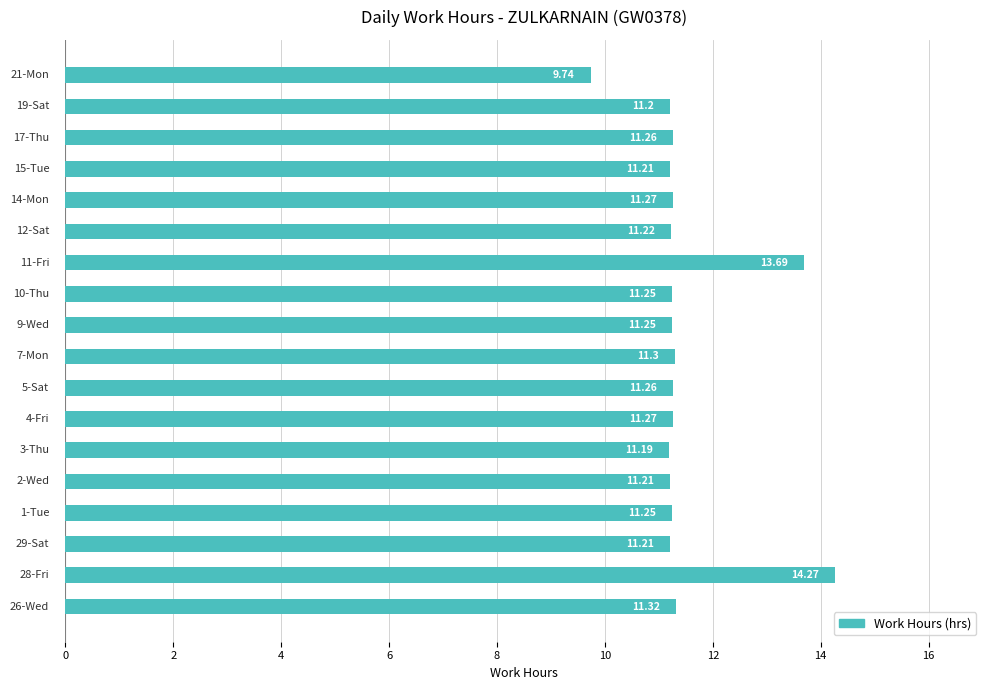

What is the greatest value displayed?

14.3